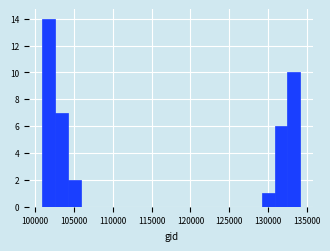

Read against the x-axis, roughly where is the centre of the tallest bar?

102000